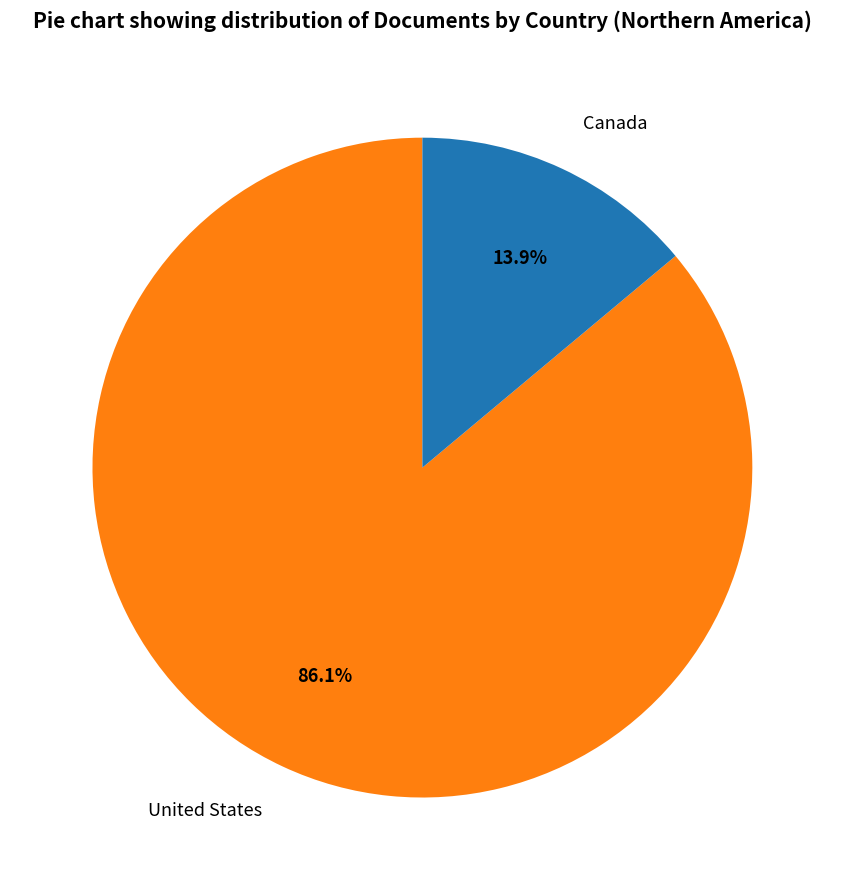

Which has a higher value, Canada or United States?

United States